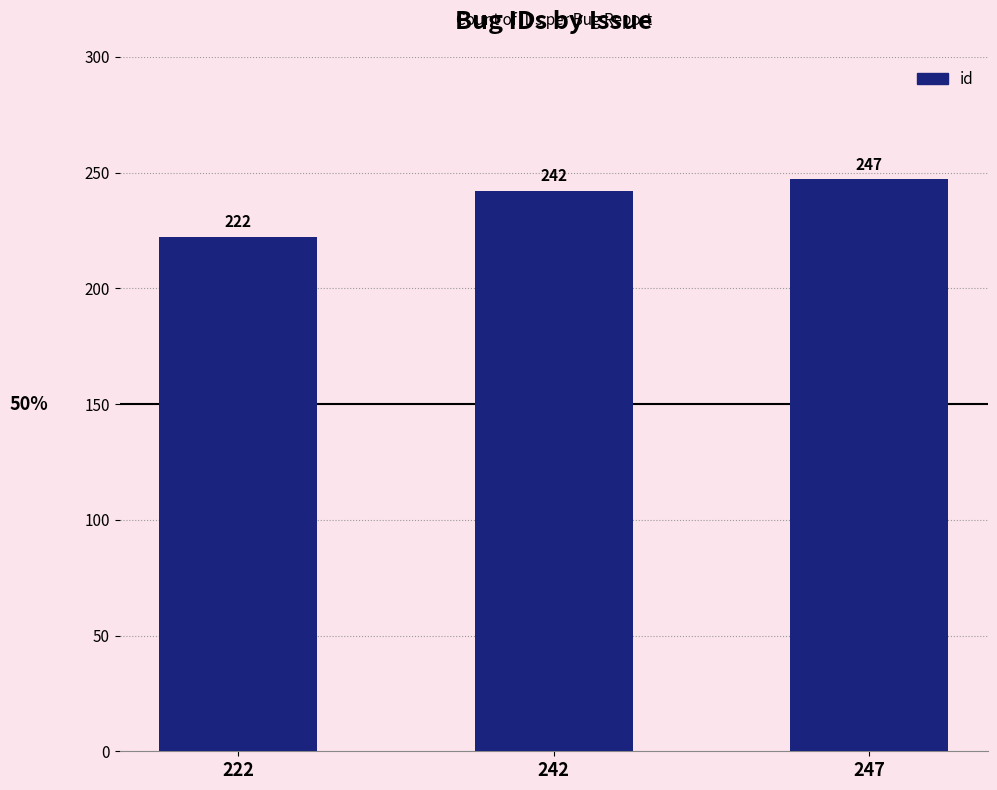

What is the change in value from 242 to 247?

+5